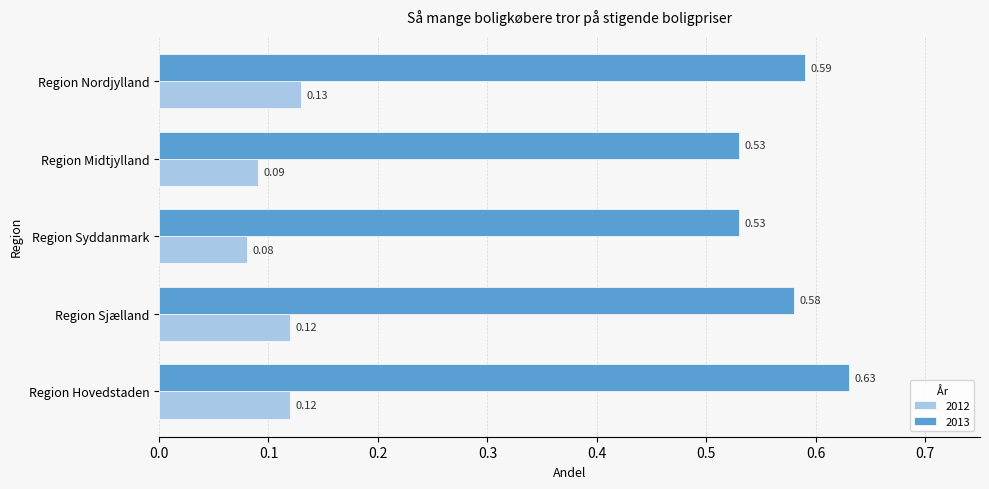

Which category has the highest value across all series?

Region Hovedstaden